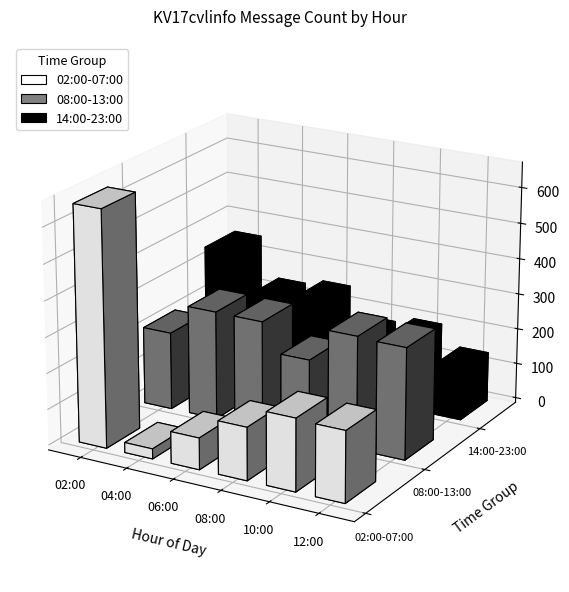

Which series has the widest spread of values?

02:00-07:00